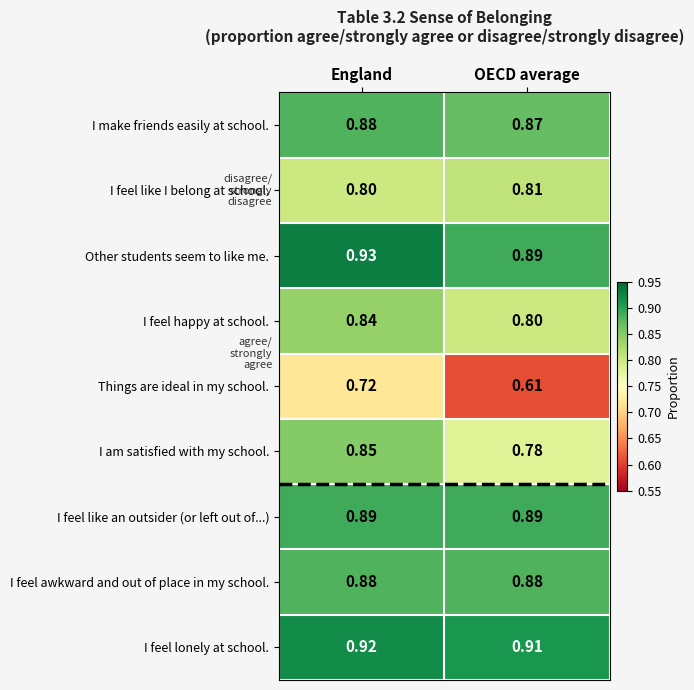

List the labels in order of I feel happy at school. value, largest first.

England, OECD average